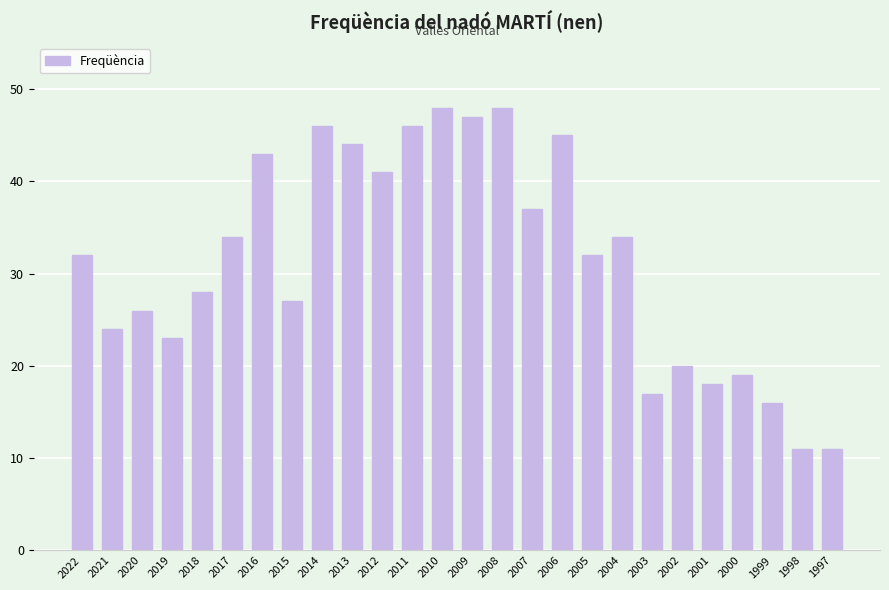

The chart shows a value of 11 at 1998. True or false?

True